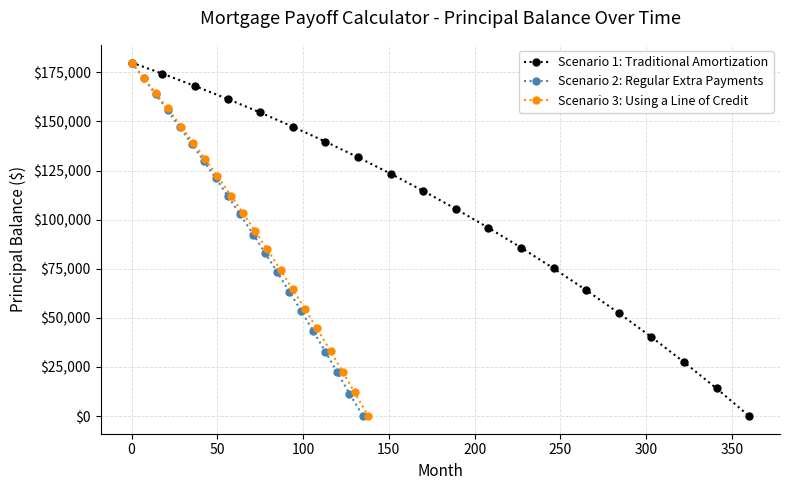

True or false: Scenario 3: Using a Line of Credit and Scenario 1: Traditional Amortization intersect in this chart.

False